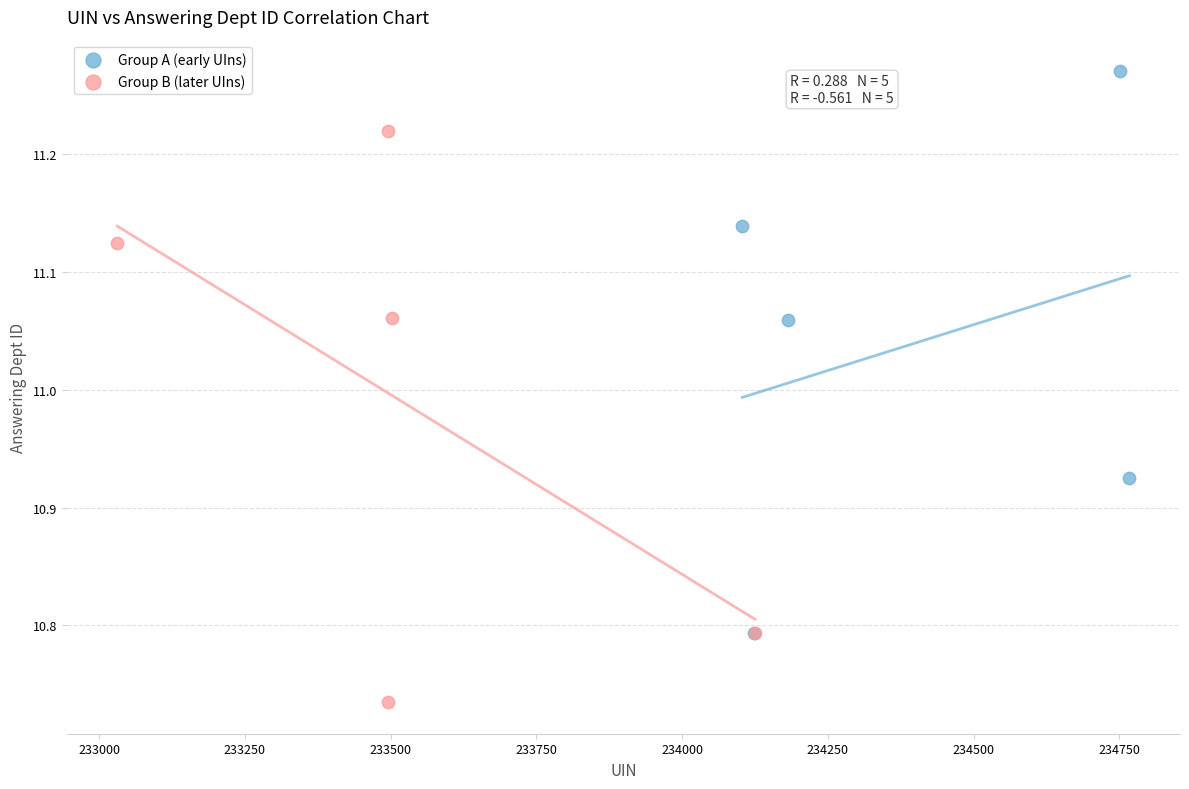

What are all the series names shown in the legend?

Group A (early UIns), Group B (later UIns)